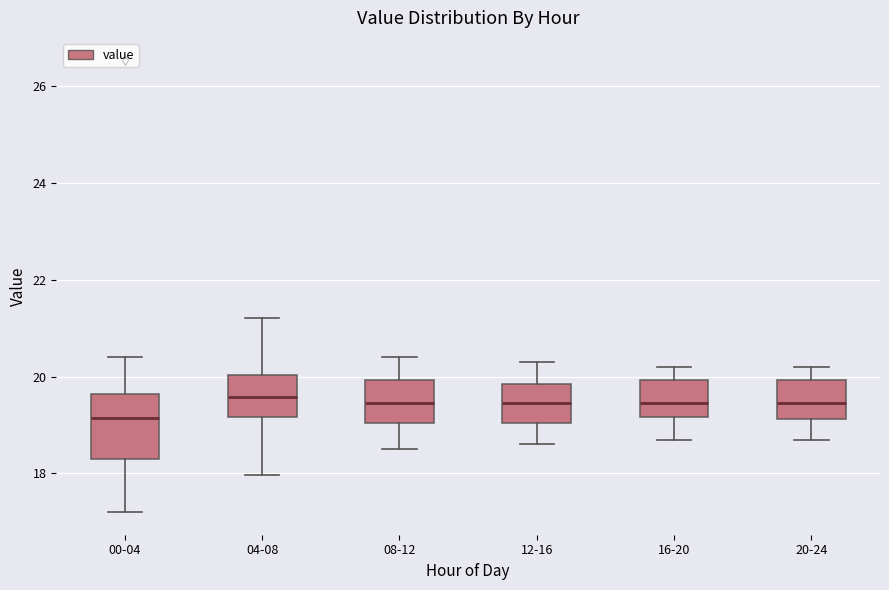

Where is the lower edge of the box for 04-08 on the y-axis? The values are not printed on the chart, so give them approximately, as read against the axis.

19.2